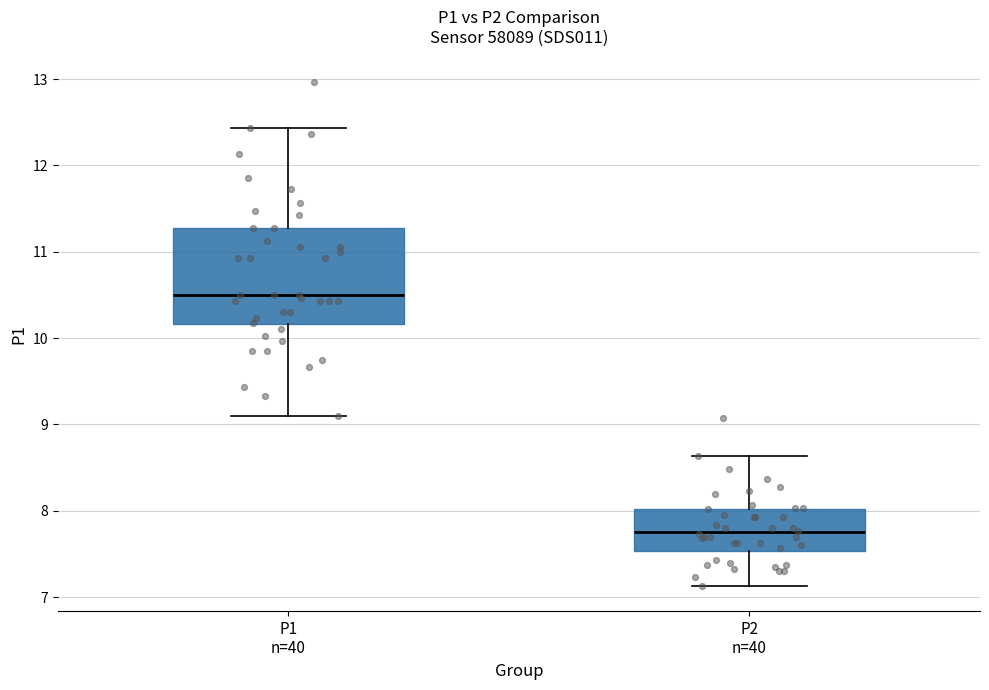

Which box is the tallest, from its lower edge to its upper edge?

P1 n=40